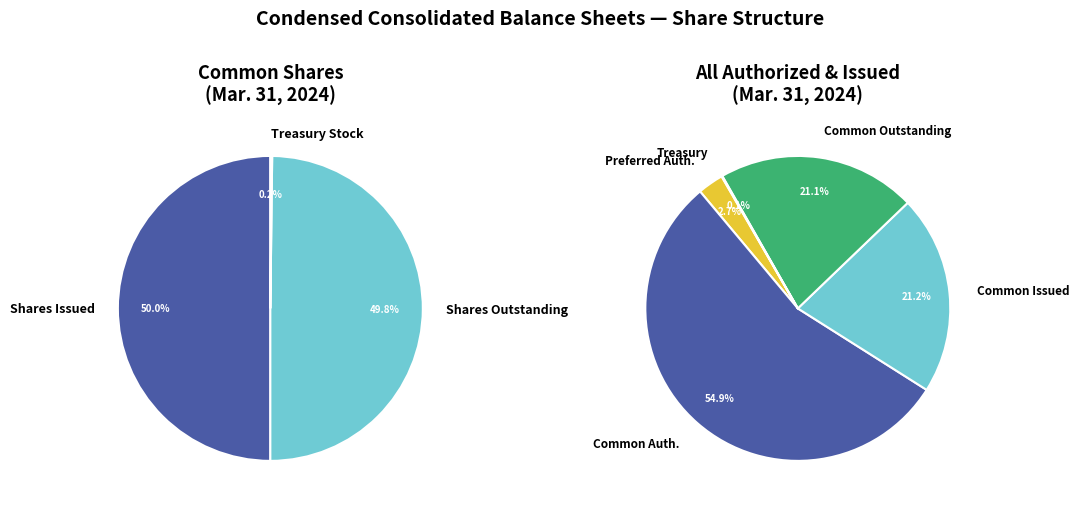

What is the change in value from Common stock, shares issued to Common stock, shares outstanding?

-29559